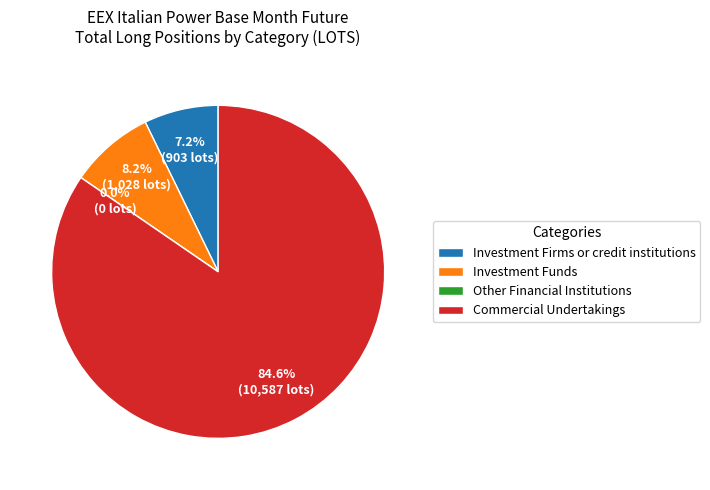

Rank the categories by value from lowest to highest.

Other Financial Institutions (Long), Investment Firms or credit institutions (Long), Investment Funds (Long), Commercial Undertakings (Long)